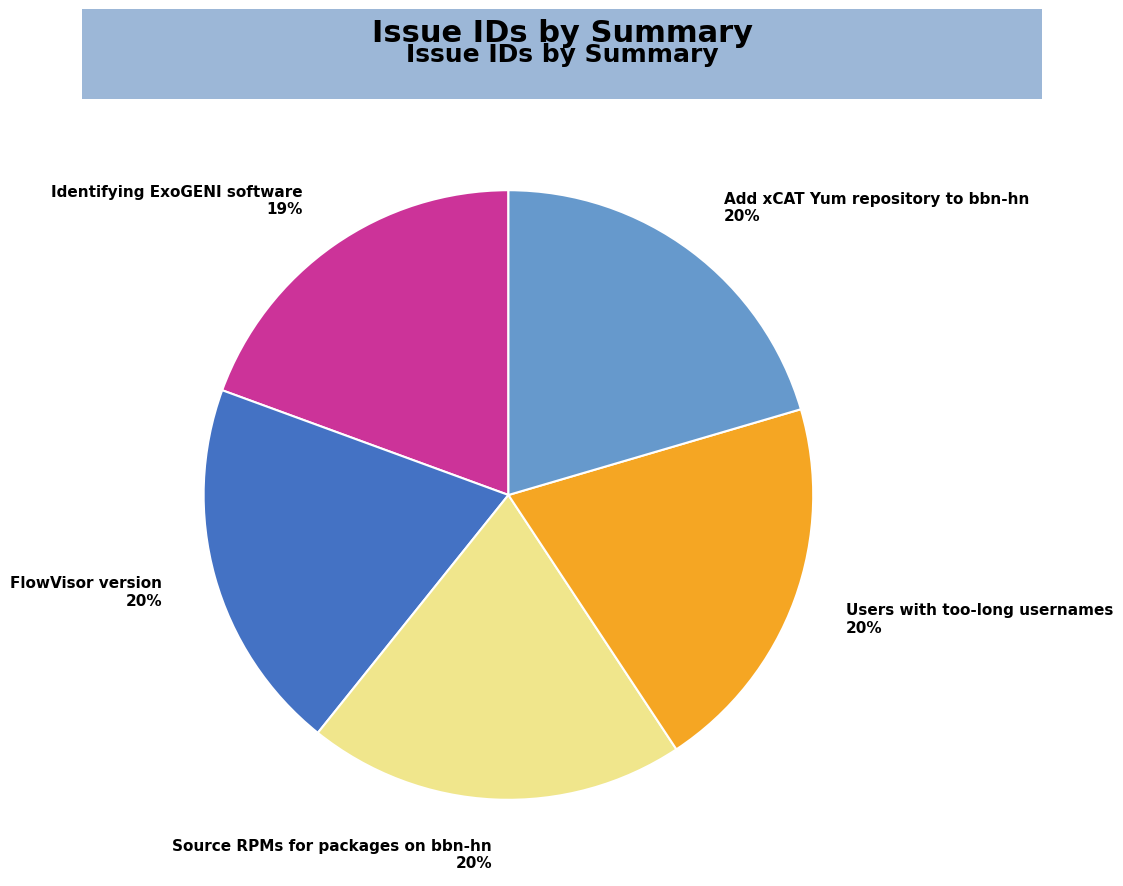

To the nearest percent, what is the difference between the largest and smallest slice percentages?

1%